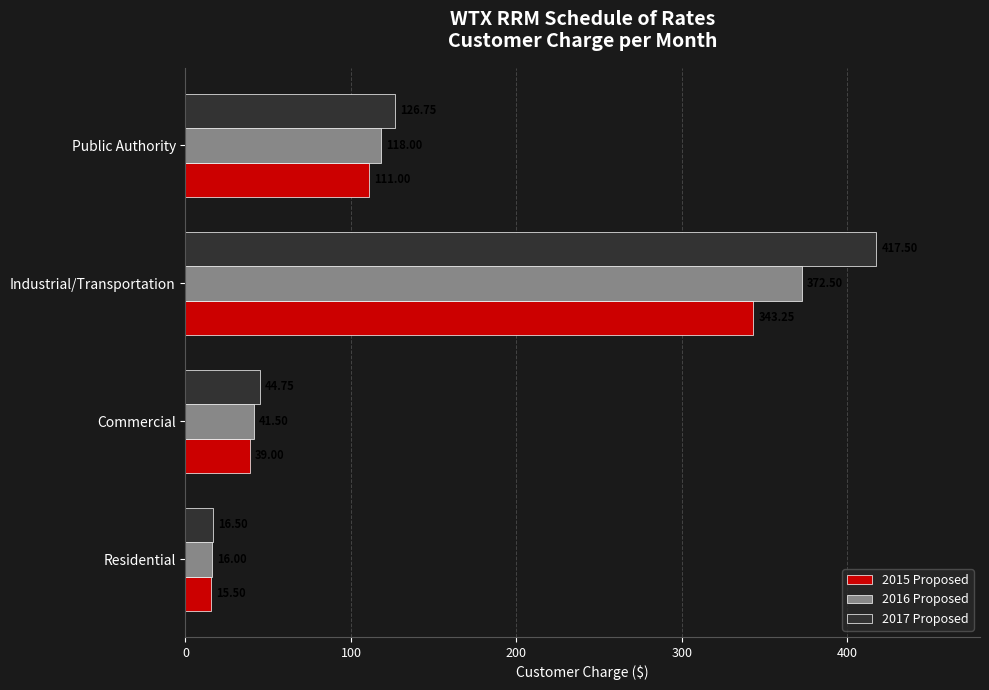

Where is 2016 Proposed nearest to the value 194?

Public Authority